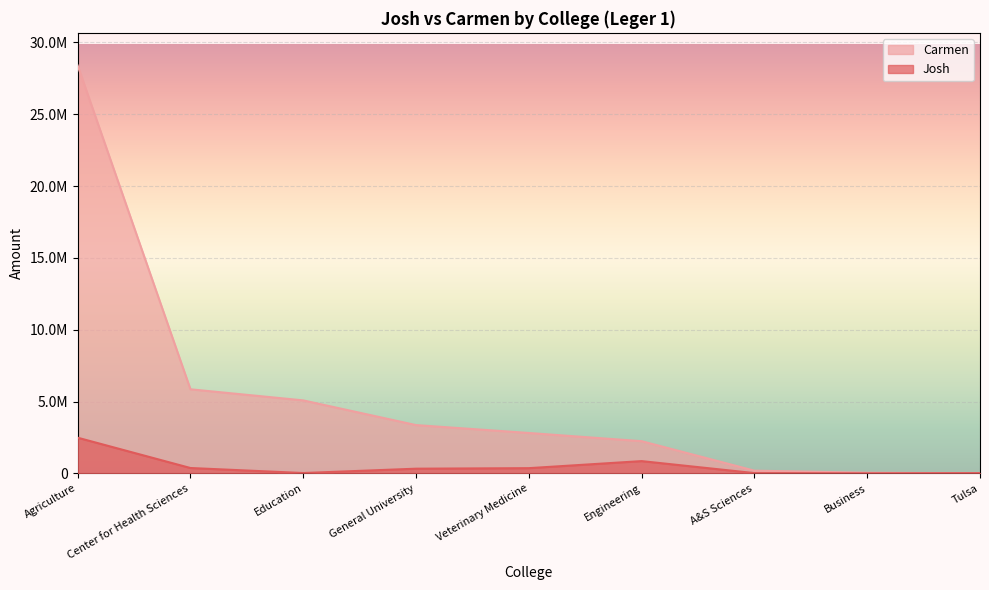

What is the spread (max minus min) of values at Agriculture?

25916538.4